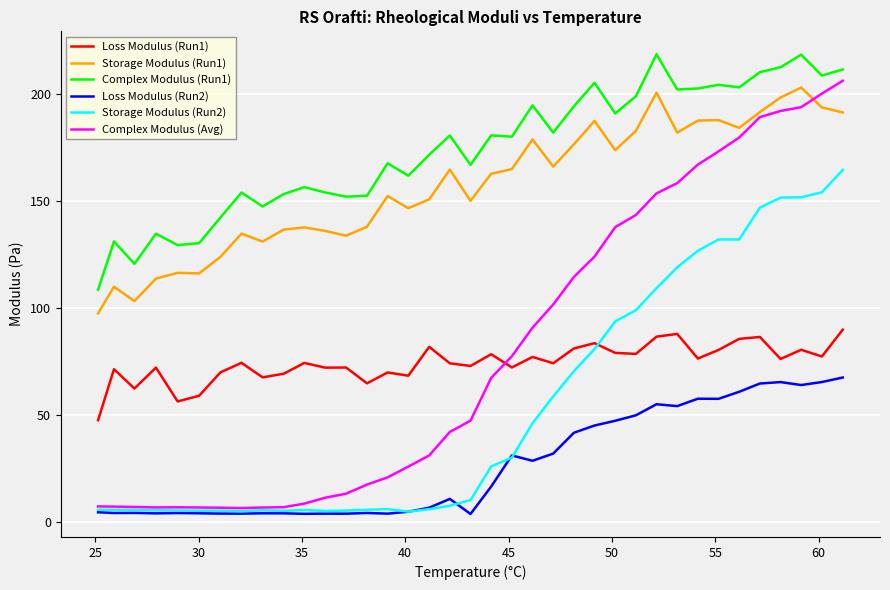

Which series ends up on top after the final intersection of Storage Modulus (Run2) and Loss Modulus (Run1)?

Storage Modulus (Run2)